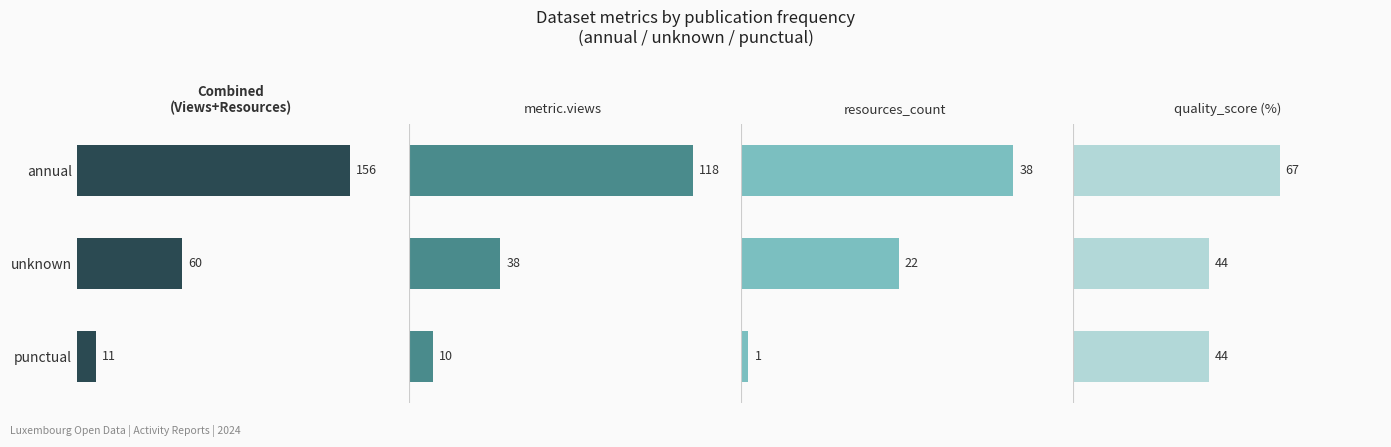

What is the sum of the resources_count values at punctual and unknown?

23